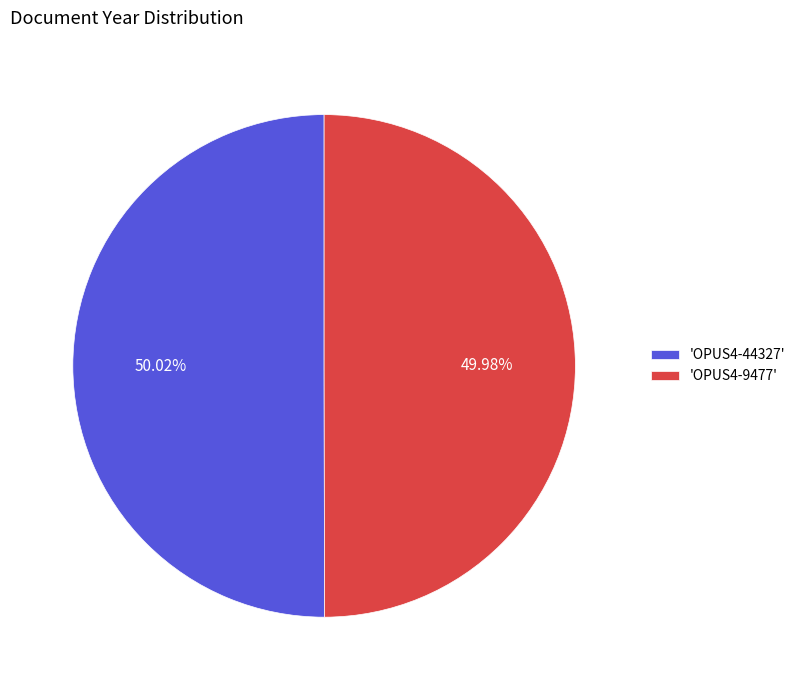

What is the ratio of the value at 'OPUS4-44327' to the value at 'OPUS4-9477'?

1.0